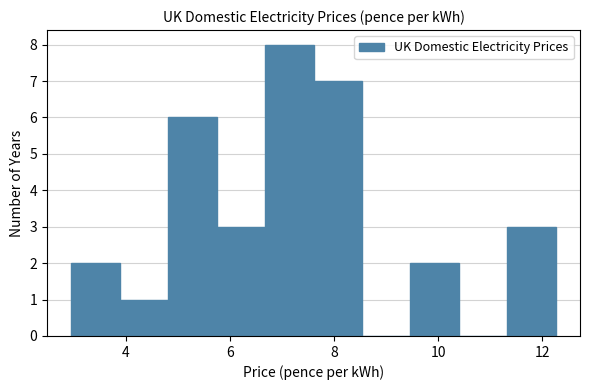

Reading left to right, transcribe this chart: for each bar, give the range it covers on the x-axis and its height. Neither the bar edges nor the heights are printed on the chart, so give them approximately, as read against the axes.

3.0 to 3.8: 2
3.8 to 4.8: 1
4.8 to 5.8: 6
5.8 to 6.6: 3
6.6 to 7.6: 8
7.6 to 8.6: 7
8.6 to 9.4: 0
9.4 to 10.4: 2
10.4 to 11.4: 0
11.4 to 12.2: 3